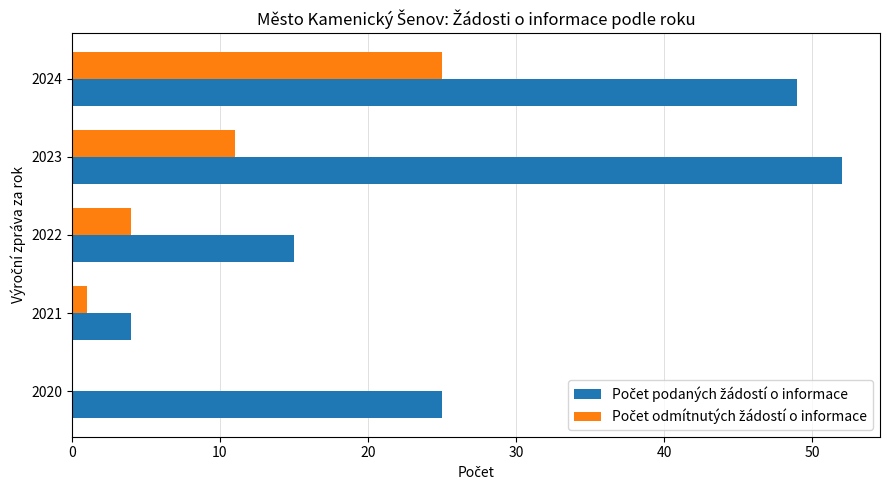

What is the total value across all series at 2024?

74